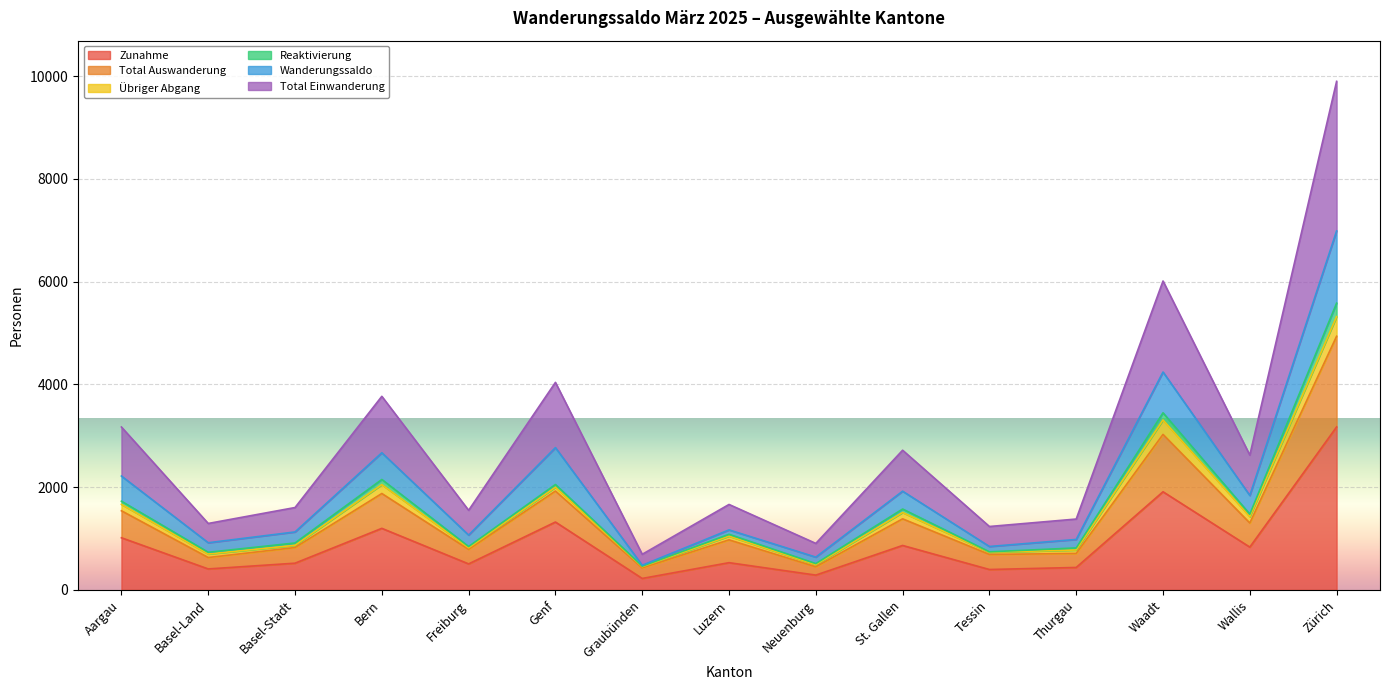

What is the maximum value for Zunahme?

3171